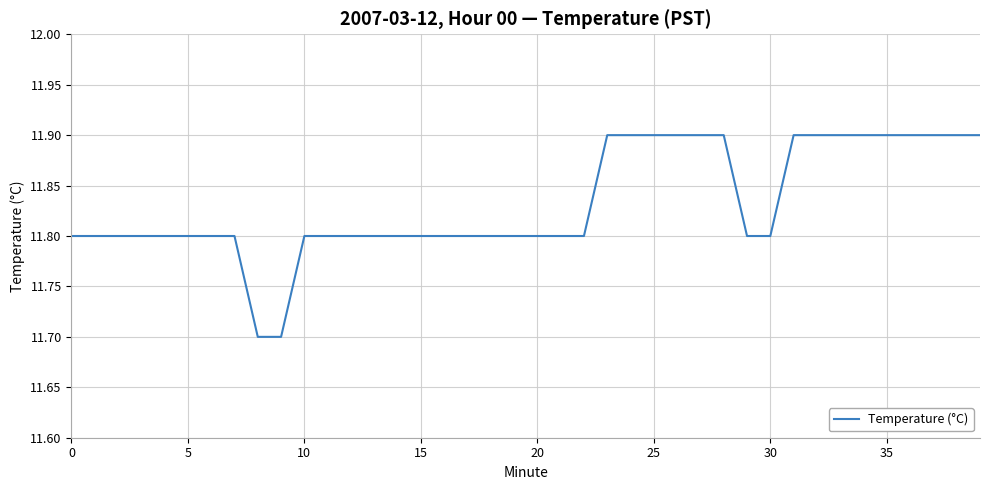

Reading left to right, what are all the values shown in this chart?

11.8	11.8	11.8	11.8	11.8	11.8	11.8	11.8	11.7	11.7	11.8	11.8	11.8	11.8	11.8	11.8	11.8	11.8	11.8	11.8	11.8	11.8	11.8	11.9	11.9	11.9	11.9	11.9	11.9	11.8	11.8	11.9	11.9	11.9	11.9	11.9	11.9	11.9	11.9	11.9